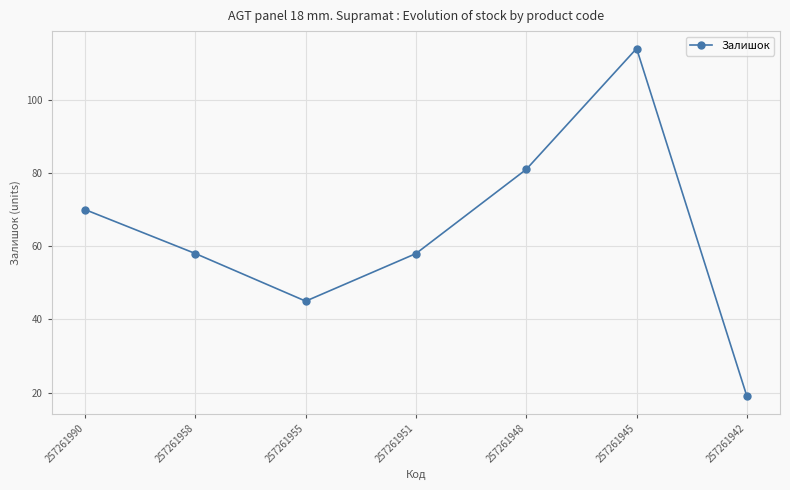

Which category has the highest value across all series?

257261945